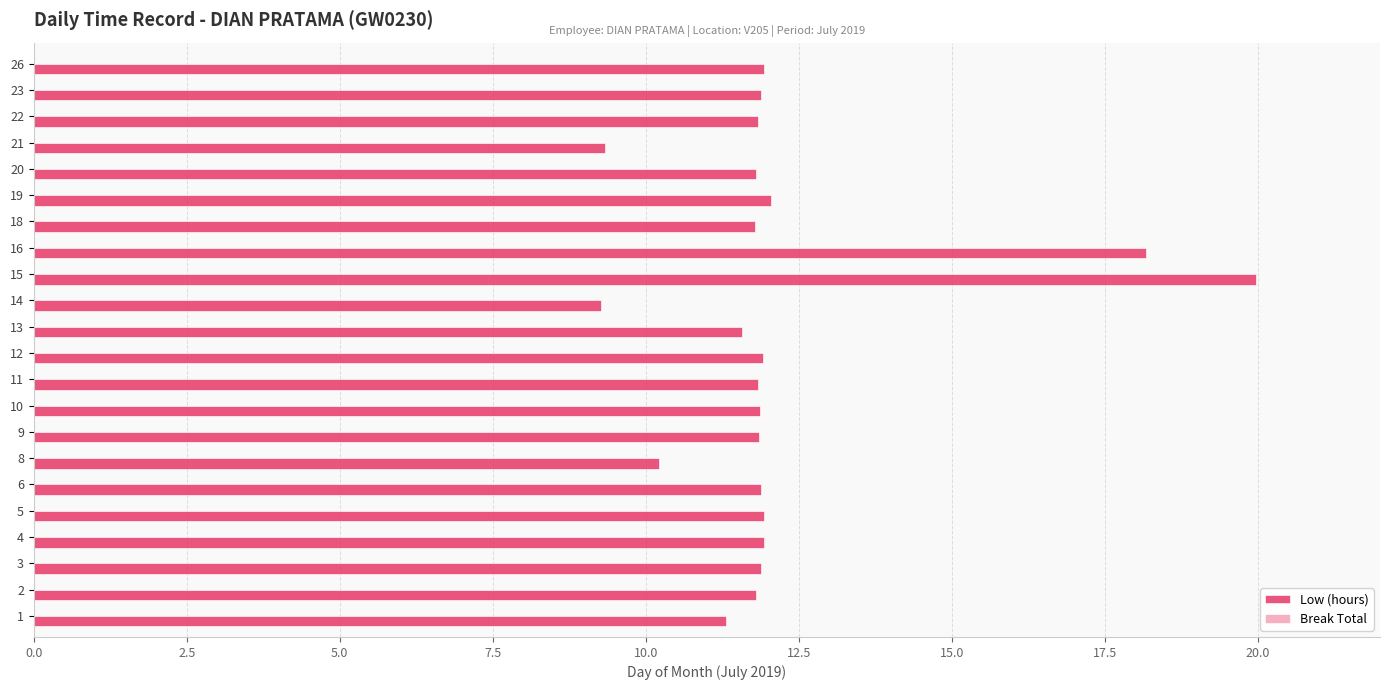

How many categories are shown in the chart?

22